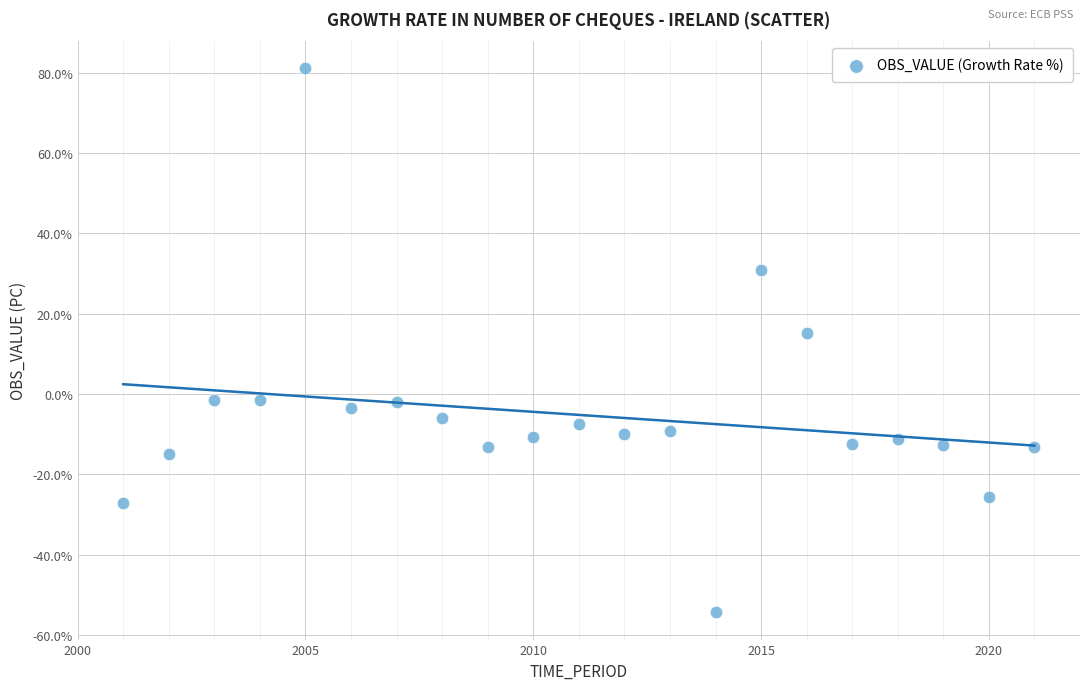

What is the range of Y values (max minus min)?

135.5